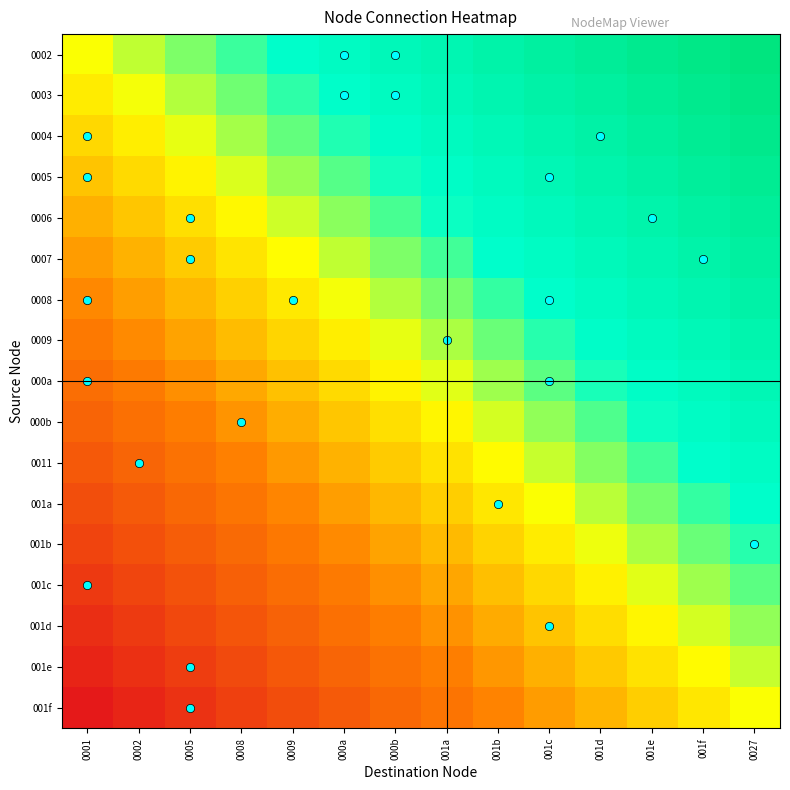

Reading left to right, extract all data points from this chart.

0002: 0001=0.0	0002=0.1	0005=0.2	0008=0.2	0009=0.3	000a=0.4	000b=0.5	001a=0.5	001b=0.6	001c=0.7	001d=0.8	001e=0.8	001f=0.9	0027=1.0
0003: 0001=-0.1	0002=0.0	0005=0.1	0008=0.2	0009=0.2	000a=0.3	000b=0.4	001a=0.5	001b=0.6	001c=0.6	001d=0.7	001e=0.8	001f=0.9	0027=0.9
0004: 0001=-0.1	0002=-0.0	0005=0.0	0008=0.1	0009=0.2	000a=0.3	000b=0.3	001a=0.4	001b=0.5	001c=0.6	001d=0.6	001e=0.7	001f=0.8	0027=0.9
0005: 0001=-0.2	0002=-0.1	0005=-0.0	0008=0.0	0009=0.1	000a=0.2	000b=0.3	001a=0.4	001b=0.4	001c=0.5	001d=0.6	001e=0.7	001f=0.7	0027=0.8
0006: 0001=-0.2	0002=-0.2	0005=-0.1	0008=-0.0	0009=0.1	000a=0.1	000b=0.2	001a=0.3	001b=0.4	001c=0.4	001d=0.5	001e=0.6	001f=0.7	0027=0.8
0007: 0001=-0.3	0002=-0.2	0005=-0.2	0008=-0.1	0009=-0.0	000a=0.1	000b=0.1	001a=0.2	001b=0.3	001c=0.4	001d=0.5	001e=0.5	001f=0.6	0027=0.7
0008: 0001=-0.4	0002=-0.3	0005=-0.2	0008=-0.1	0009=-0.1	000a=0.0	000b=0.1	001a=0.2	001b=0.2	001c=0.3	001d=0.4	001e=0.5	001f=0.5	0027=0.6
0009: 0001=-0.4	0002=-0.4	0005=-0.3	0008=-0.2	0009=-0.1	000a=-0.1	000b=0.0	001a=0.1	001b=0.2	001c=0.3	001d=0.3	001e=0.4	001f=0.5	0027=0.6
000a: 0001=-0.5	0002=-0.4	0005=-0.3	0008=-0.3	0009=-0.2	000a=-0.1	000b=-0.0	001a=0.0	001b=0.1	001c=0.2	001d=0.3	001e=0.3	001f=0.4	0027=0.5
000b: 0001=-0.6	0002=-0.5	0005=-0.4	0008=-0.3	0009=-0.3	000a=-0.2	000b=-0.1	001a=-0.0	001b=0.1	001c=0.1	001d=0.2	001e=0.3	001f=0.4	0027=0.4
0011: 0001=-0.6	0002=-0.5	0005=-0.5	0008=-0.4	0009=-0.3	000a=-0.2	000b=-0.2	001a=-0.1	001b=-0.0	001c=0.1	001d=0.1	001e=0.2	001f=0.3	0027=0.4
001a: 0001=-0.7	0002=-0.6	0005=-0.5	0008=-0.5	0009=-0.4	000a=-0.3	000b=-0.2	001a=-0.1	001b=-0.1	001c=0.0	001d=0.1	001e=0.2	001f=0.2	0027=0.3
001b: 0001=-0.8	0002=-0.7	0005=-0.6	0008=-0.5	0009=-0.4	000a=-0.4	000b=-0.3	001a=-0.2	001b=-0.1	001c=-0.1	001d=0.0	001e=0.1	001f=0.2	0027=0.2
001c: 0001=-0.8	0002=-0.7	0005=-0.7	0008=-0.6	0009=-0.5	000a=-0.4	000b=-0.4	001a=-0.3	001b=-0.2	001c=-0.1	001d=-0.0	001e=0.0	001f=0.1	0027=0.2
001d: 0001=-0.9	0002=-0.8	0005=-0.7	0008=-0.6	0009=-0.6	000a=-0.5	000b=-0.4	001a=-0.3	001b=-0.3	001c=-0.2	001d=-0.1	001e=-0.0	001f=0.0	0027=0.1
001e: 0001=-0.9	0002=-0.9	0005=-0.8	0008=-0.7	0009=-0.6	000a=-0.6	000b=-0.5	001a=-0.4	001b=-0.3	001c=-0.2	001d=-0.2	001e=-0.1	001f=-0.0	0027=0.1
001f: 0001=-1.0	0002=-0.9	0005=-0.8	0008=-0.8	0009=-0.7	000a=-0.6	000b=-0.5	001a=-0.5	001b=-0.4	001c=-0.3	001d=-0.2	001e=-0.2	001f=-0.1	0027=0.0